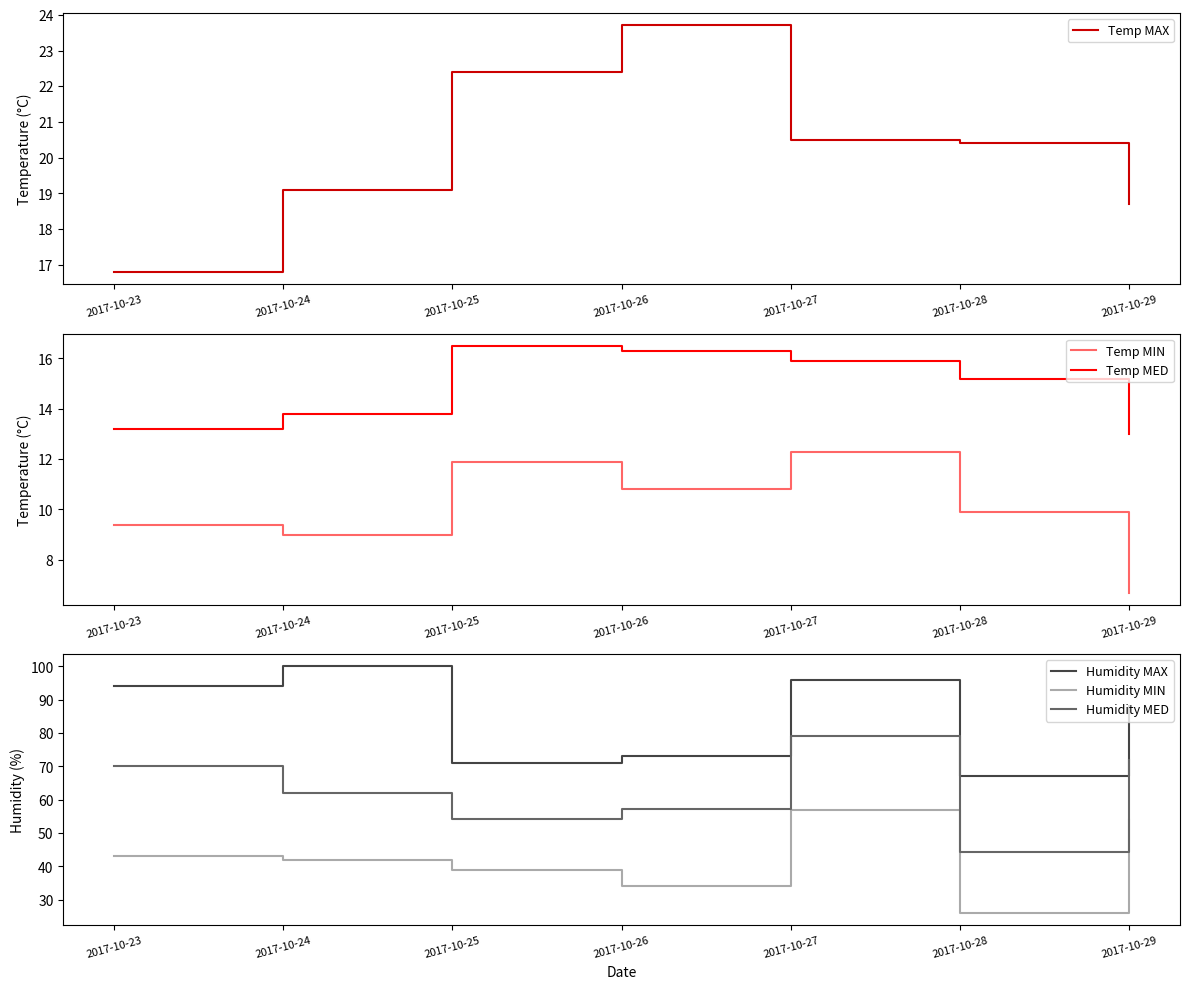

Does the chart display data point markers on the line(s)?

No